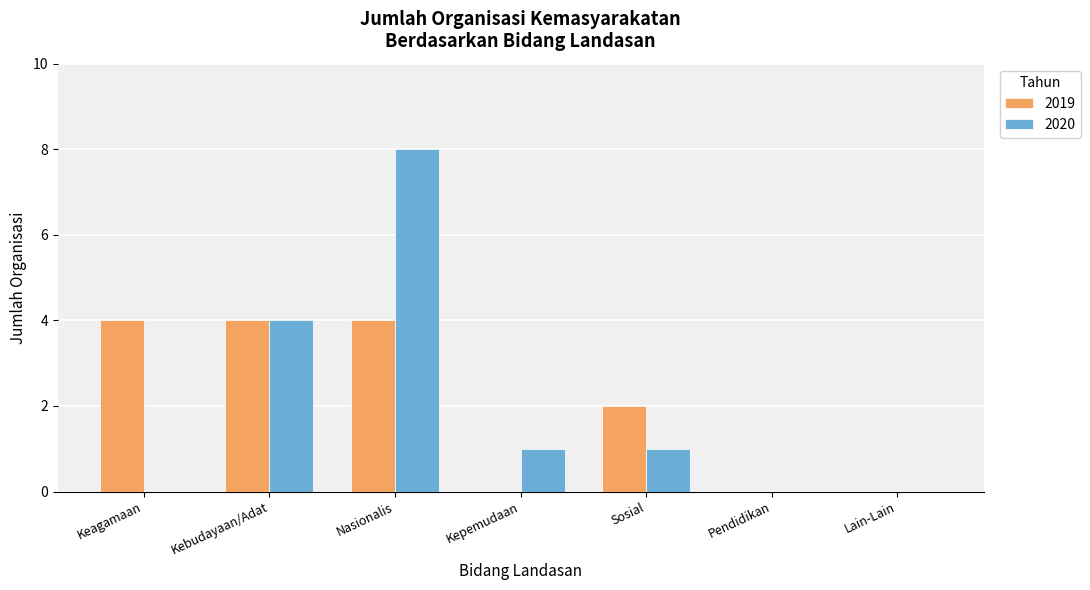

Read the 2020 value at Nasionalis.

8